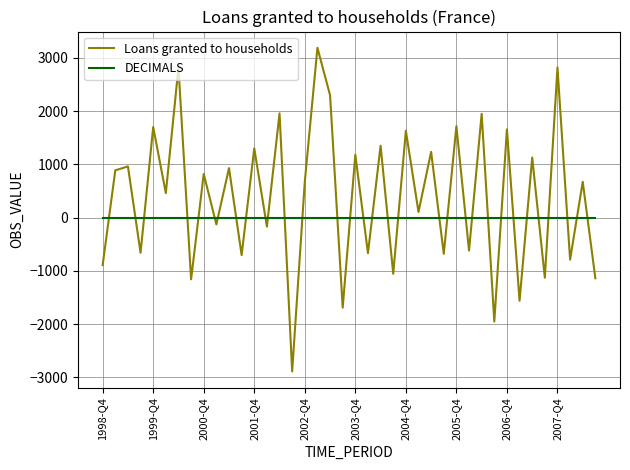

Which series ends up on top after the final intersection of Loans granted to households and DECIMALS?

DECIMALS